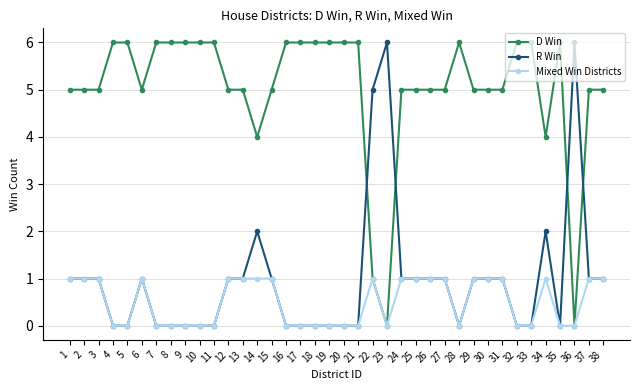

The value of D Win at 37 is 5. True or false?

True